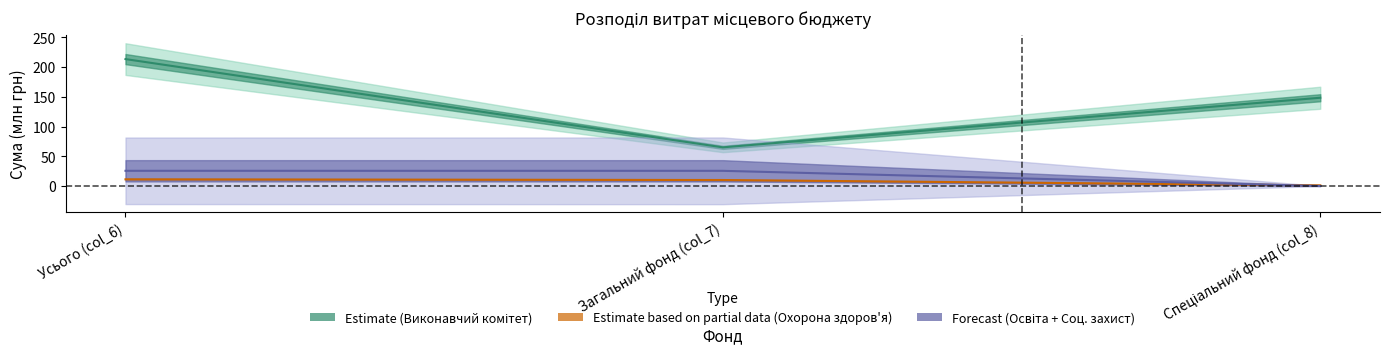

Reading right to left, extract all data points from this chart.

Виконавчий комітет: Спеціальний фонд (col_8)=148.4	Загальний фонд (col_7)=65.0	Усього (col_6)=213.4
Управління освіти: Спеціальний фонд (col_8)=0.0	Загальний фонд (col_7)=25.5	Усього (col_6)=25.6
Відділ охорони здоров'я: Спеціальний фонд (col_8)=1.2	Загальний фонд (col_7)=10.1	Усього (col_6)=11.2